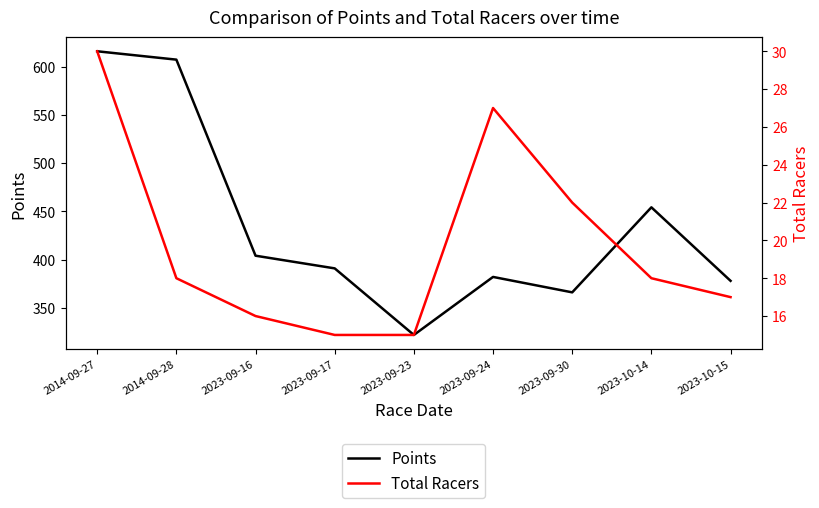

List the series in order of their overall mean, lowest first.

Total Racers, Points